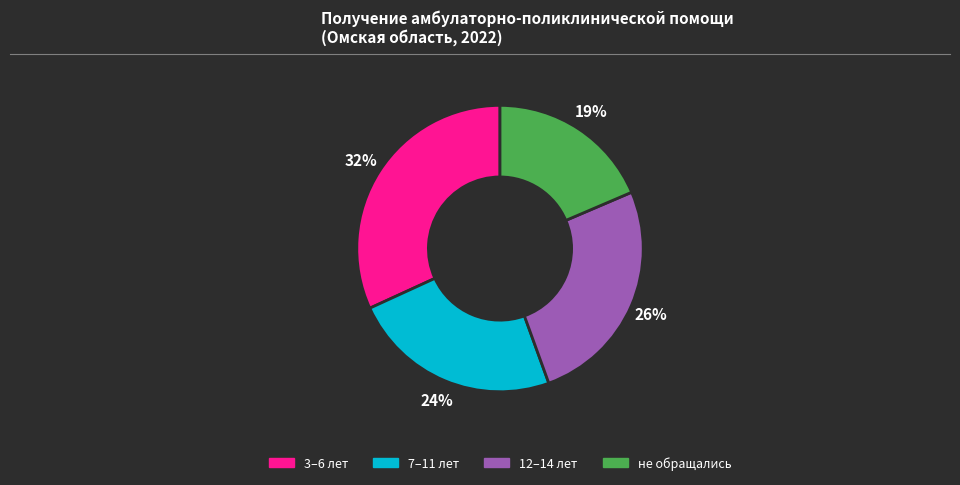

To the nearest percent, what is the average slice percentage?

25%